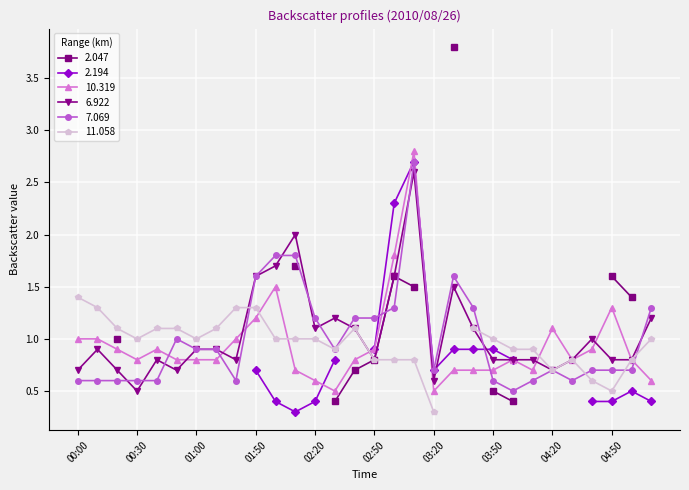

What is the highest value of the 6.922 series?

2.6